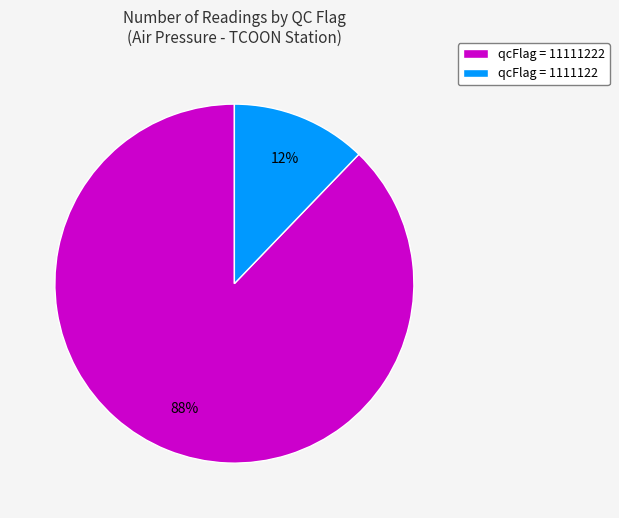

Is the sum of qcFlag = 1111122 and qcFlag = 11111222 greater than half?

Yes